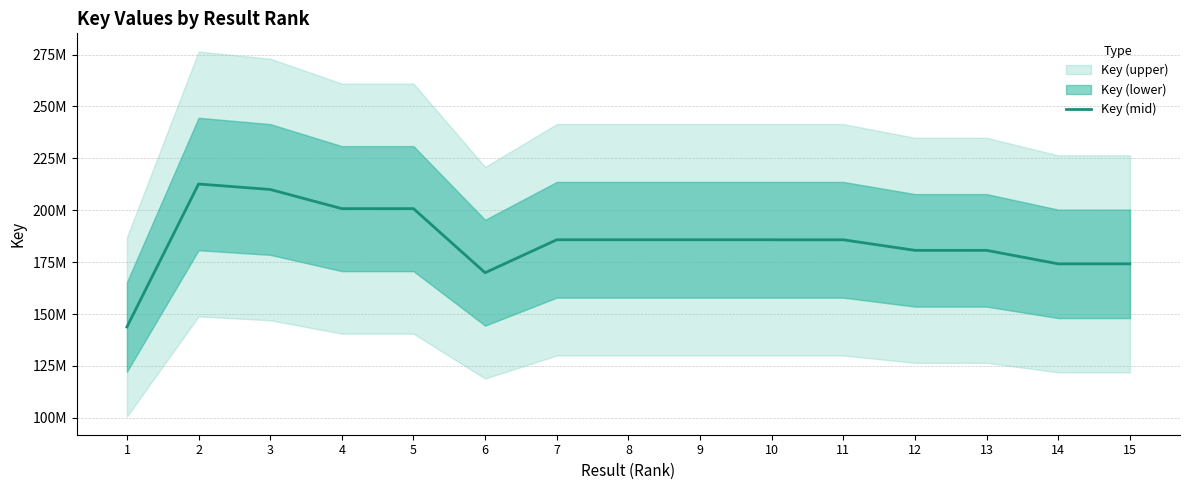

What is the value of the 1st point from the left?

143795640